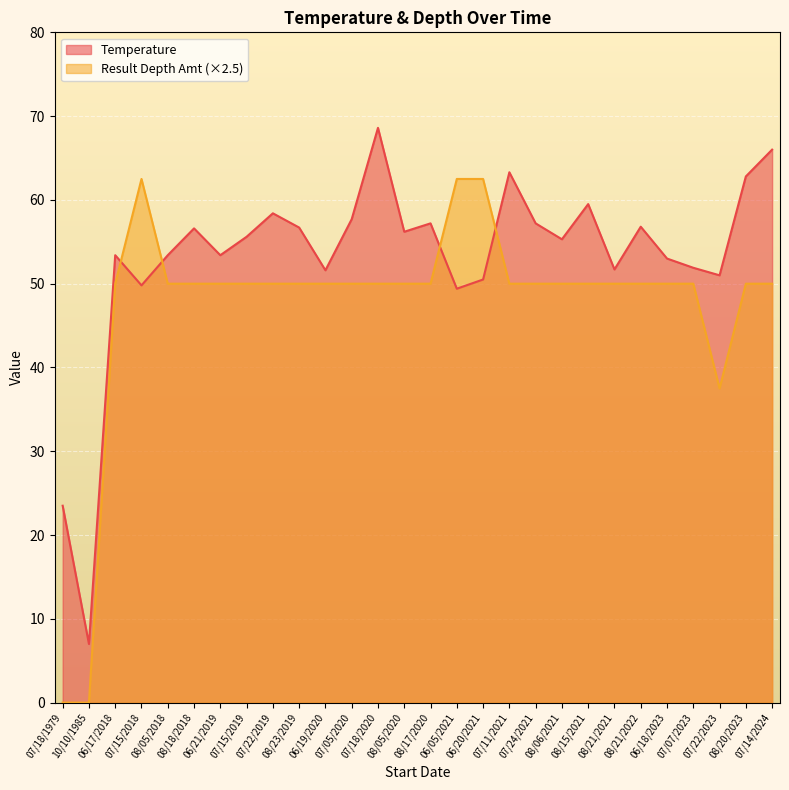

Which series has the largest total across all categories?

Temperature